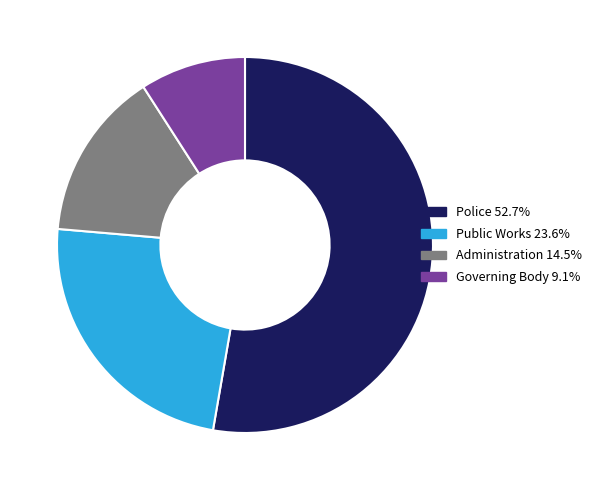

Rank the categories by value from highest to lowest.

Police, Public Works, Administration, Governing Body